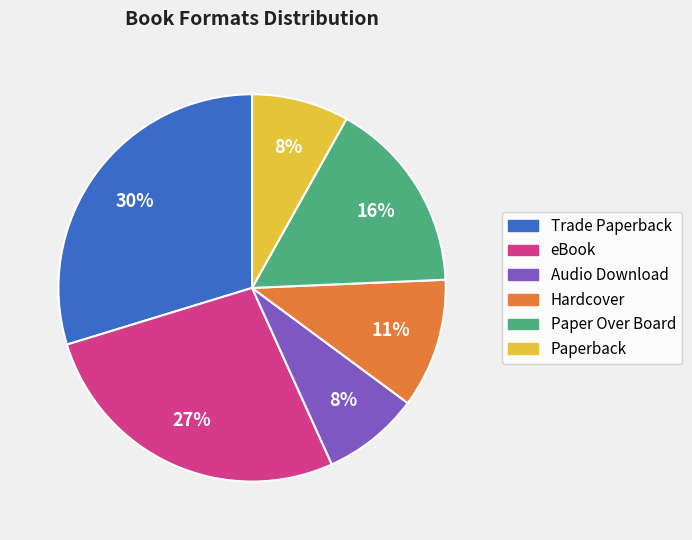

Which slice is the largest?

Trade Paperback